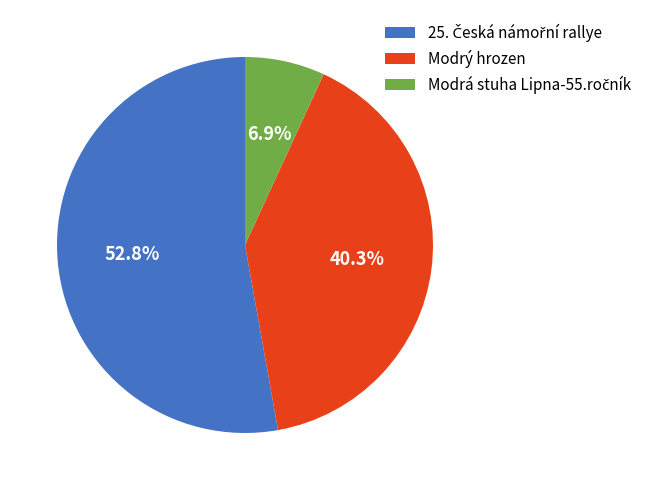

How much of the chart is everything except Modrý hrozen?

59.7%